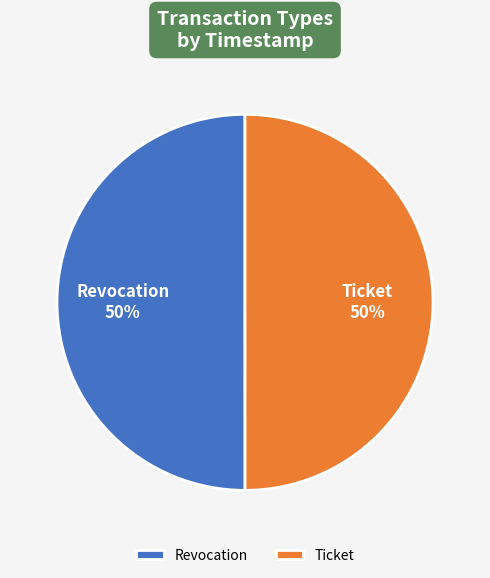

Count the number of slices in the pie.

2